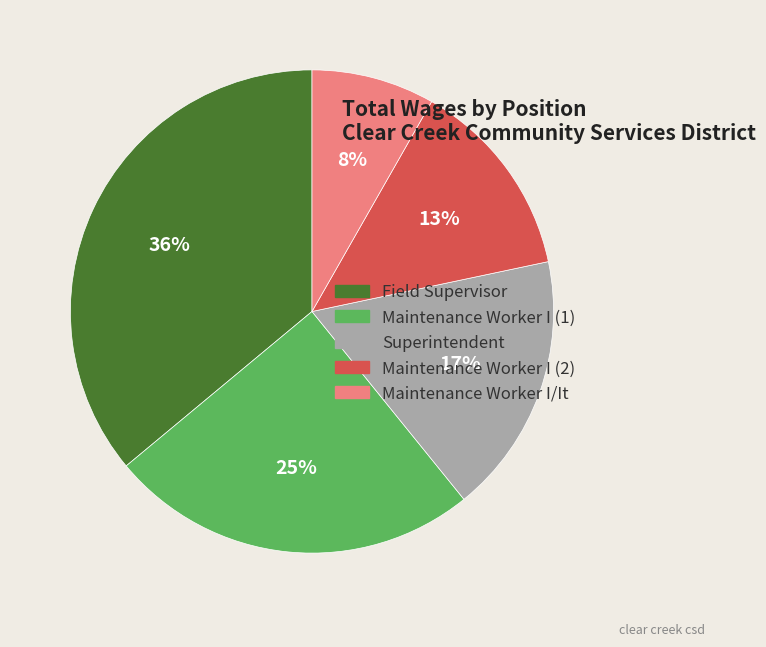

Which has a higher value, Field Supervisor or Superintendent?

Field Supervisor